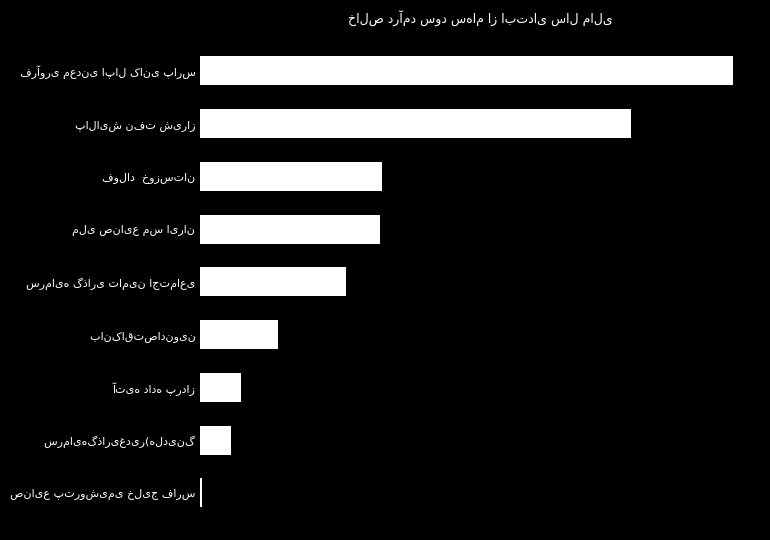

Are the bars horizontal?

Yes